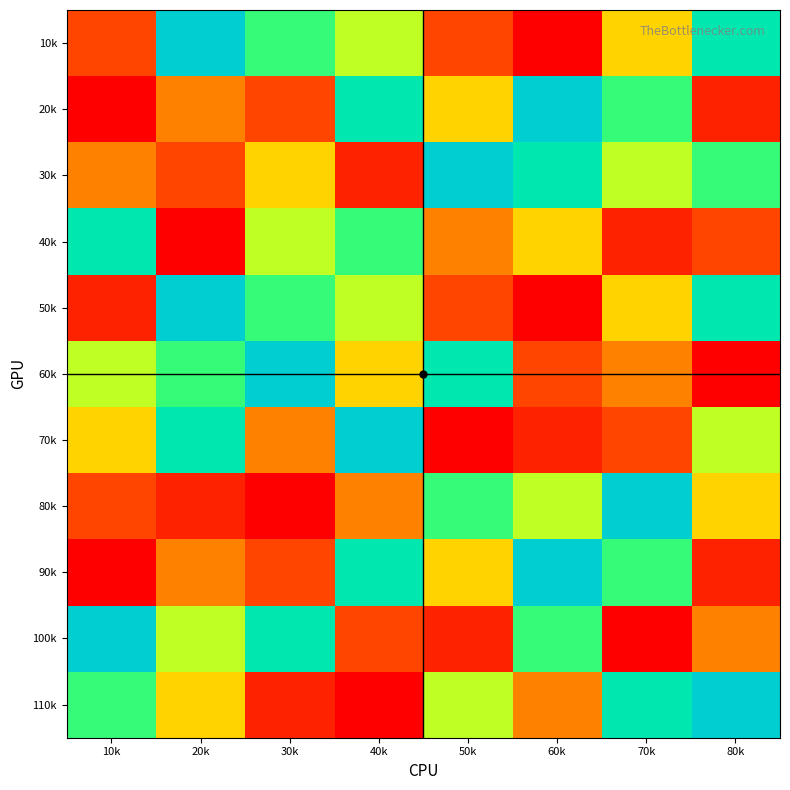

What is the maximum value shown in the chart?

9